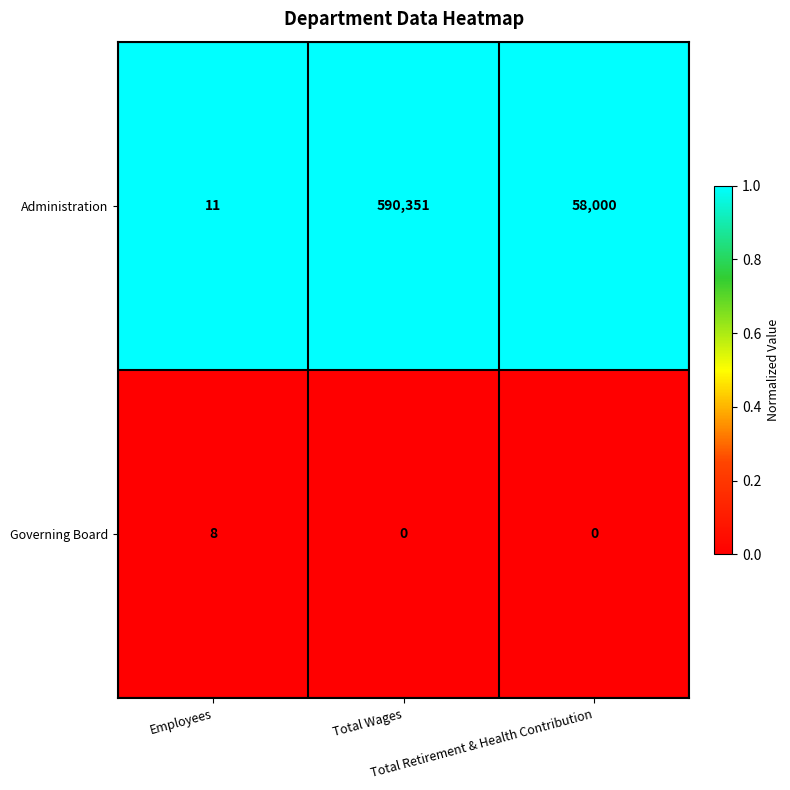

Which series has the widest spread of values?

Administration